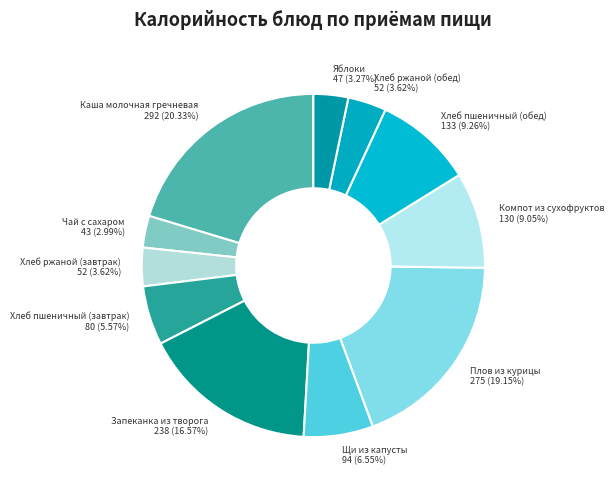

How many slices are in this pie chart?

11